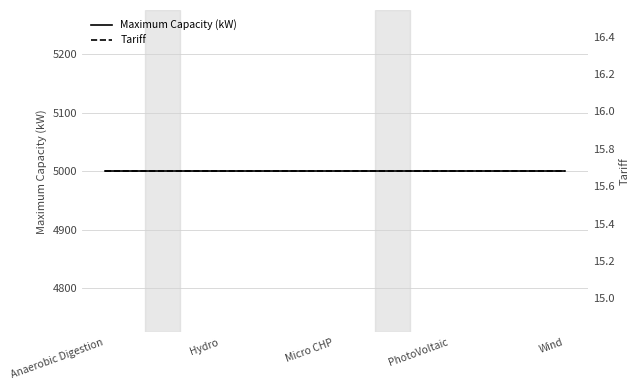

Rank the series at Wind from highest to lowest value.

Maximum Capacity (kW), Tariff